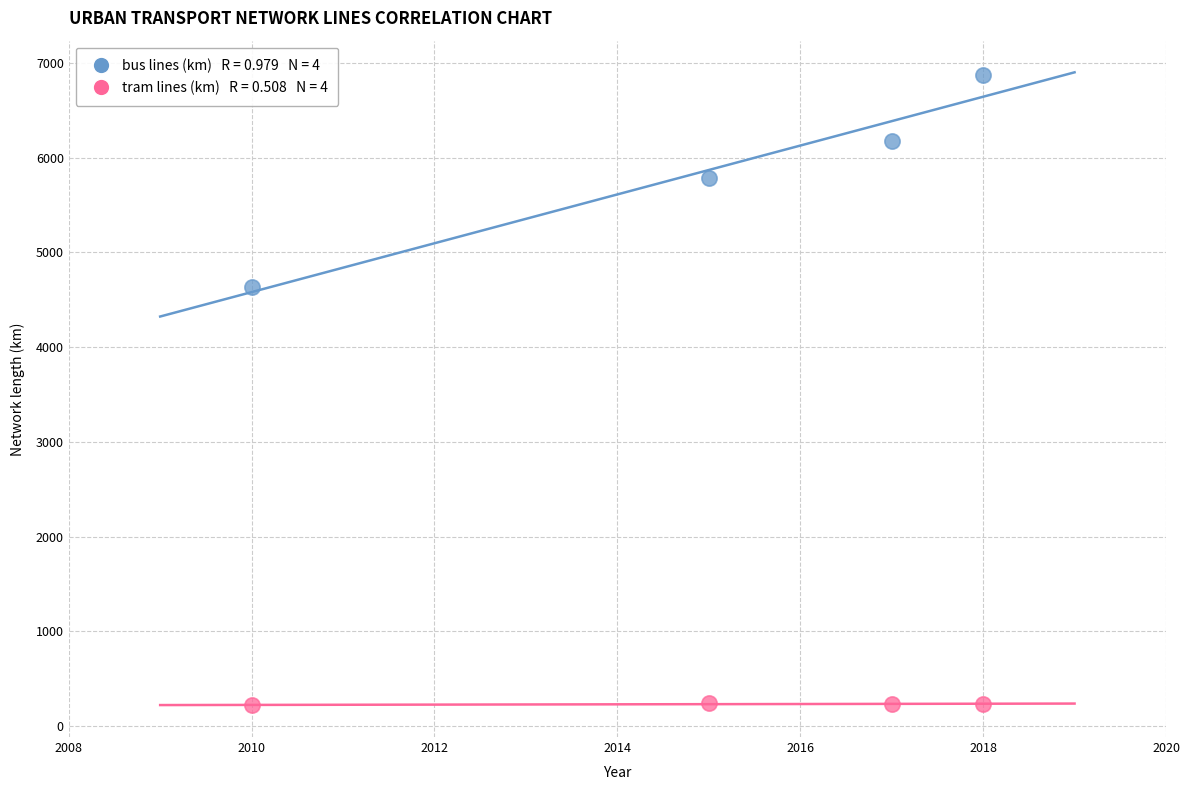

Across all series, what Y value is closest to 3547?

4639